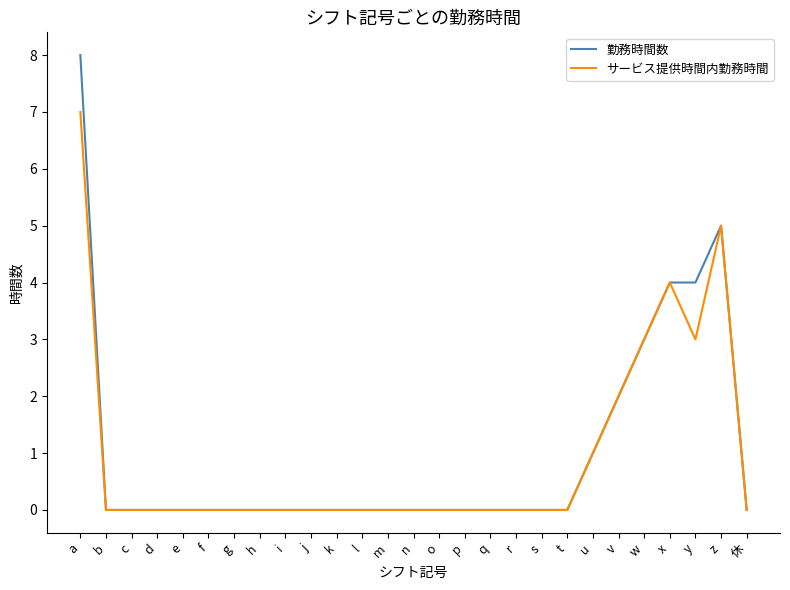

At which category is the sum across all series the highest?

a